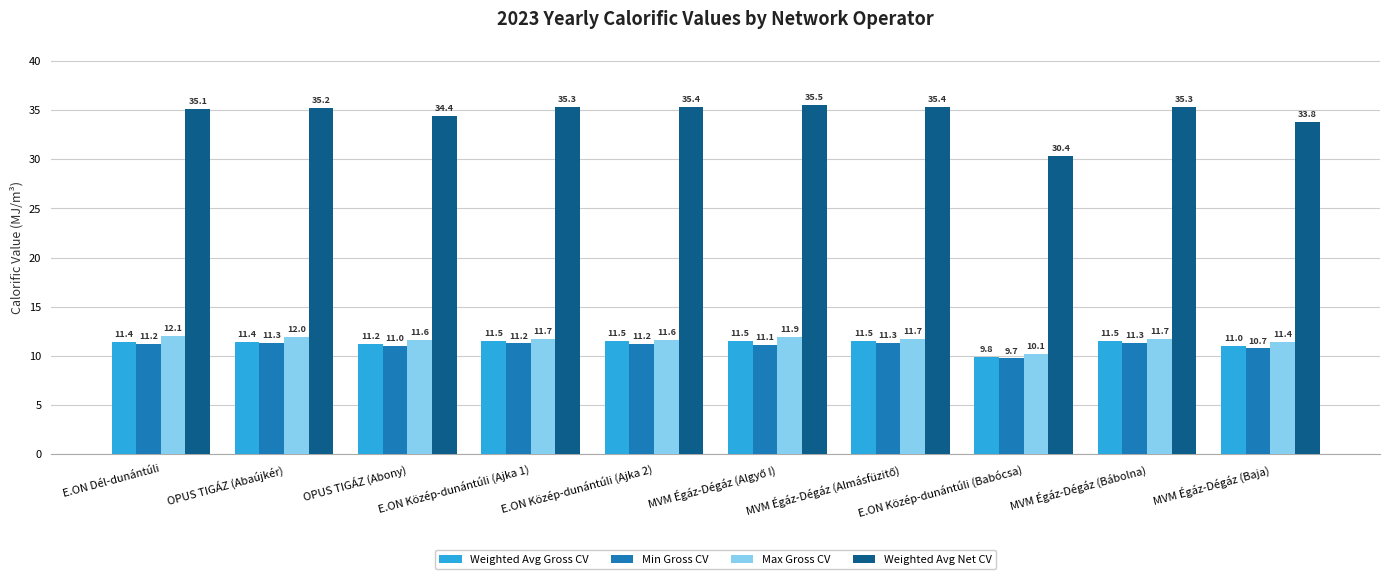

How many series are shown in this chart?

4